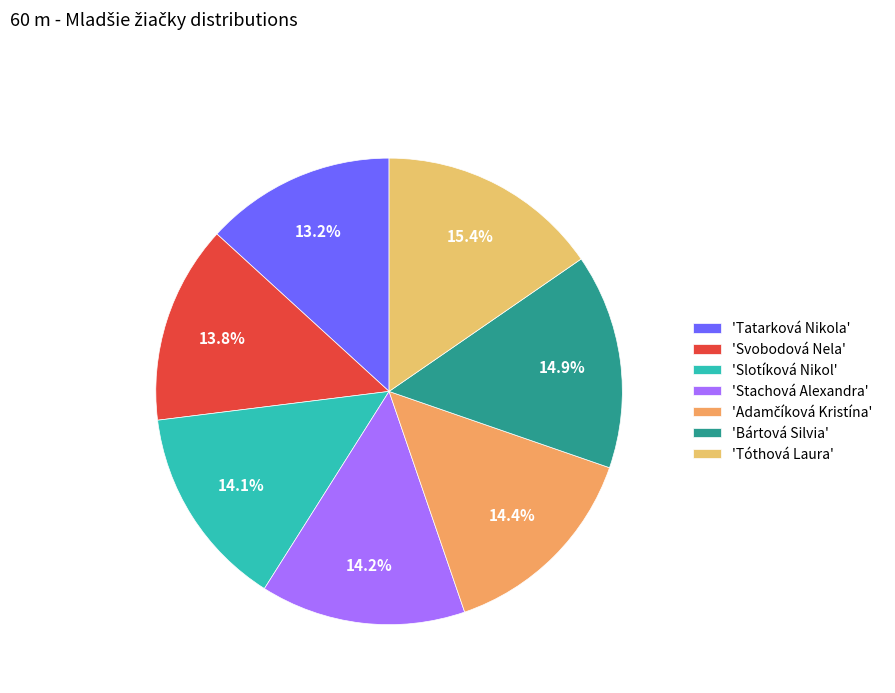

Does any single category account for the majority?

No